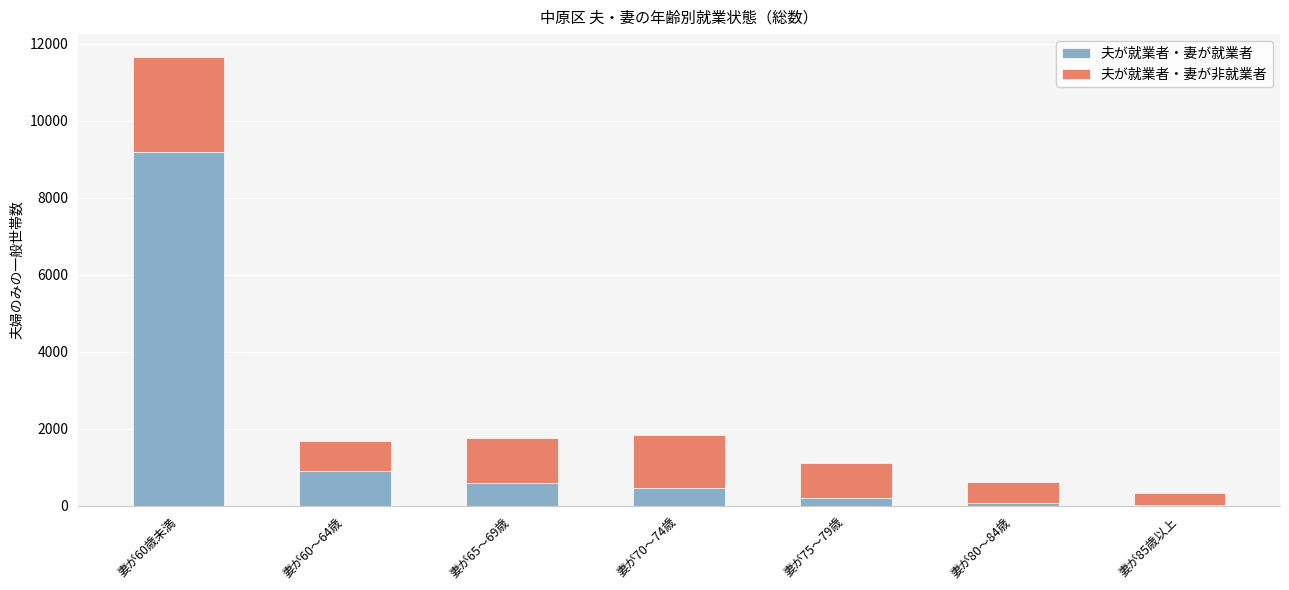

At which label does 夫が就業者・妻が就業者 reach its peak?

妻が60歳未満